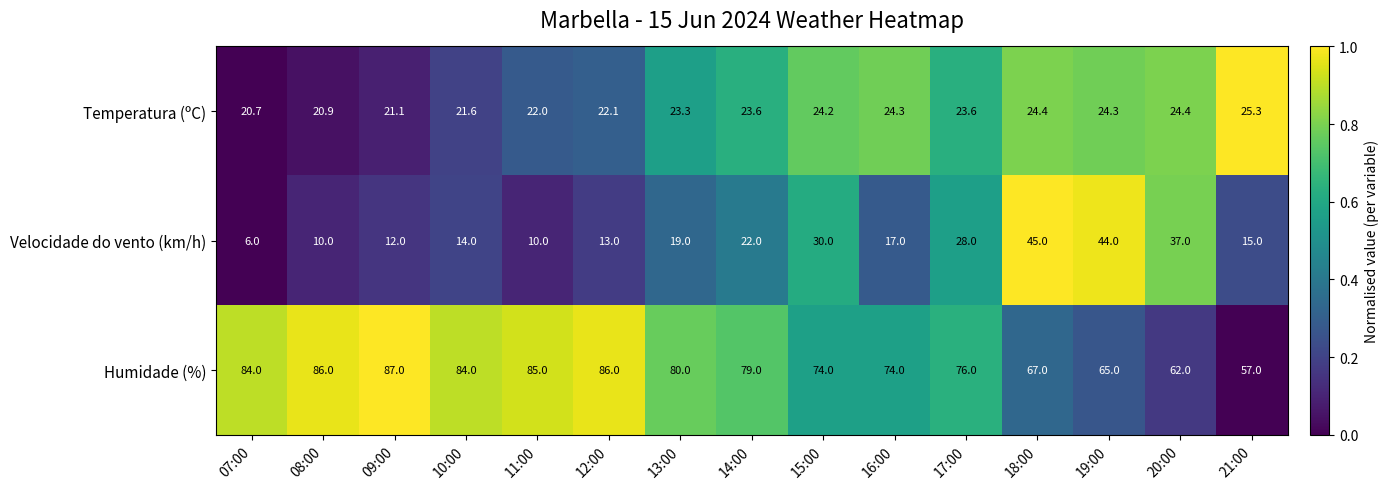

What is the sum of the Humidade (%) values at 19:00 and 14:00?

144.0